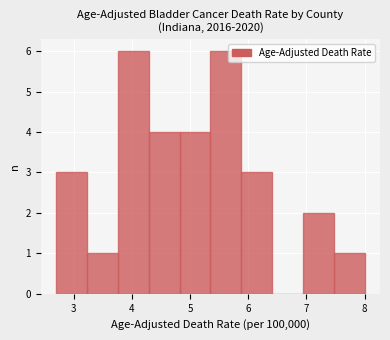

Reading left to right, transcribe this chart: for each bar, give the range it covers on the x-axis and its height. Neither the bar edges nor the heights are printed on the chart, so give them approximately, as read against the axes.

2.70 to 3.23: 3
3.23 to 3.76: 1
3.76 to 4.29: 6
4.29 to 4.82: 4
4.82 to 5.35: 4
5.35 to 5.88: 6
5.88 to 6.41: 3
6.41 to 6.94: 0
6.94 to 7.47: 2
7.47 to 8.00: 1